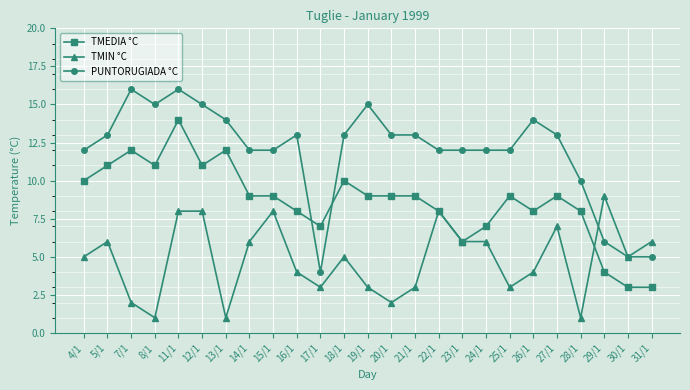

At 13/1, list the series in order from largest to smallest.

PUNTORUGIADA °C, TMEDIA °C, TMIN °C